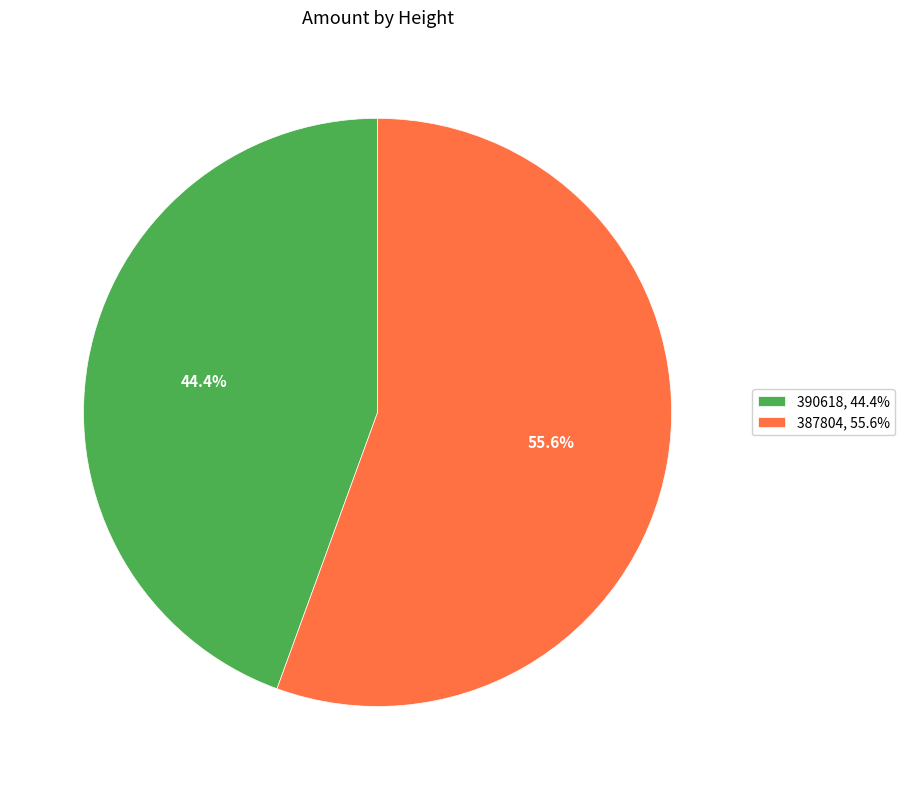

Which slice represents more than half of the pie?

387804